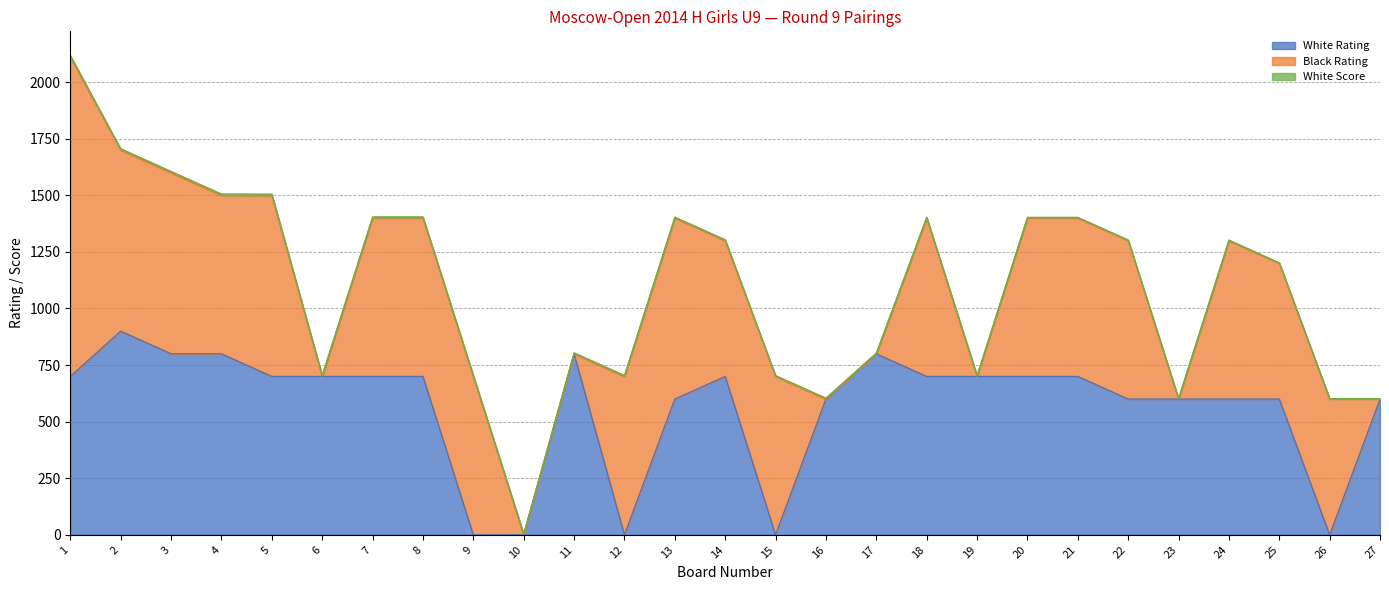

Between 5 and 8, which is larger?

5